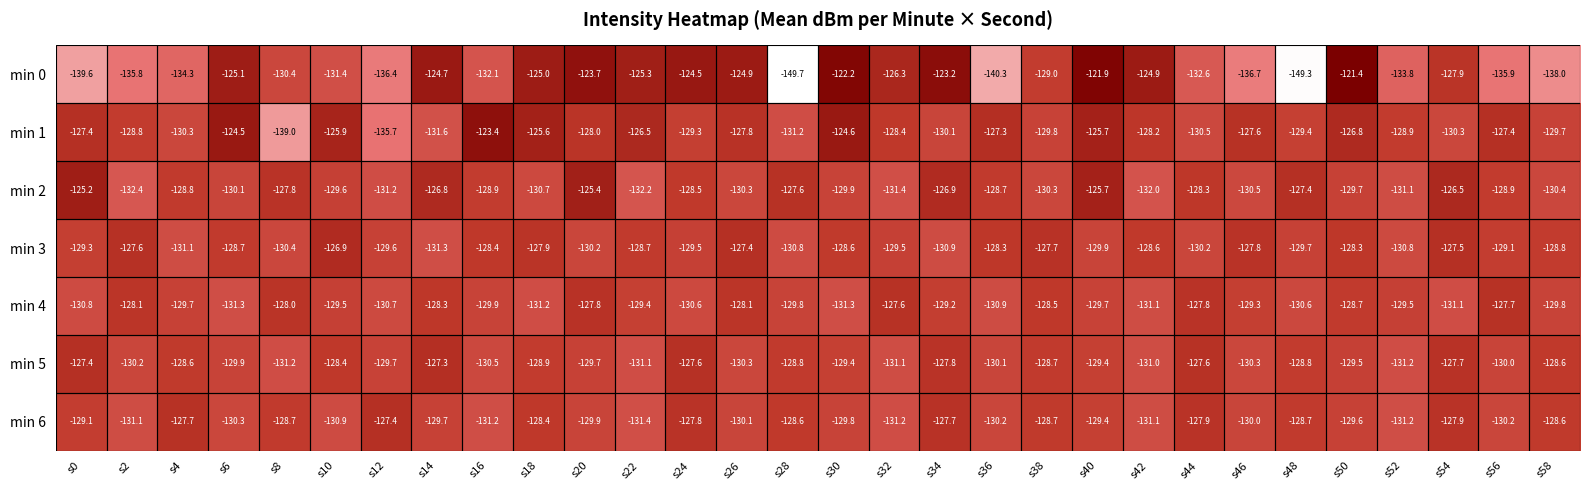

At which label is min 2 closest to -128?

s8